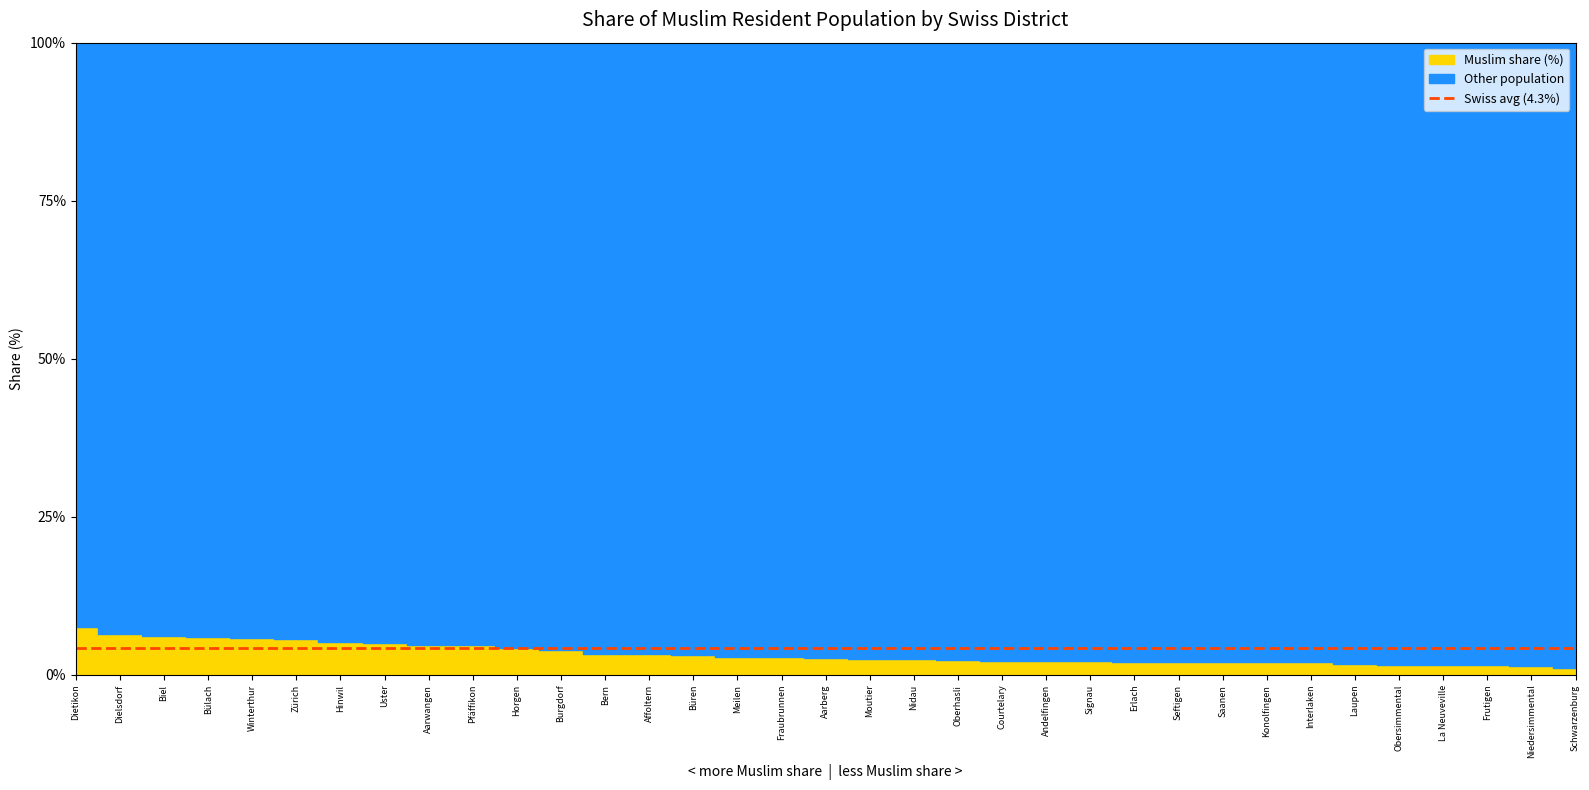

What is the sum of all values?

117.4